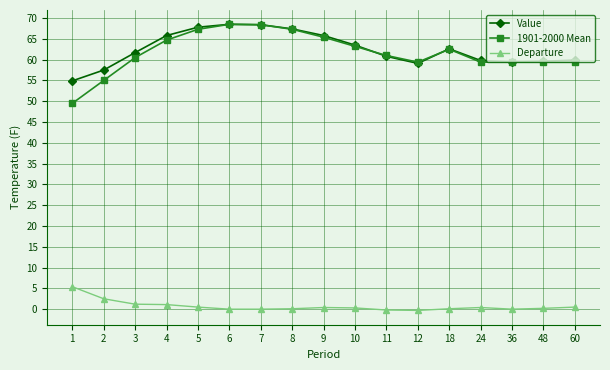

Count the number of data series in this chart.

3